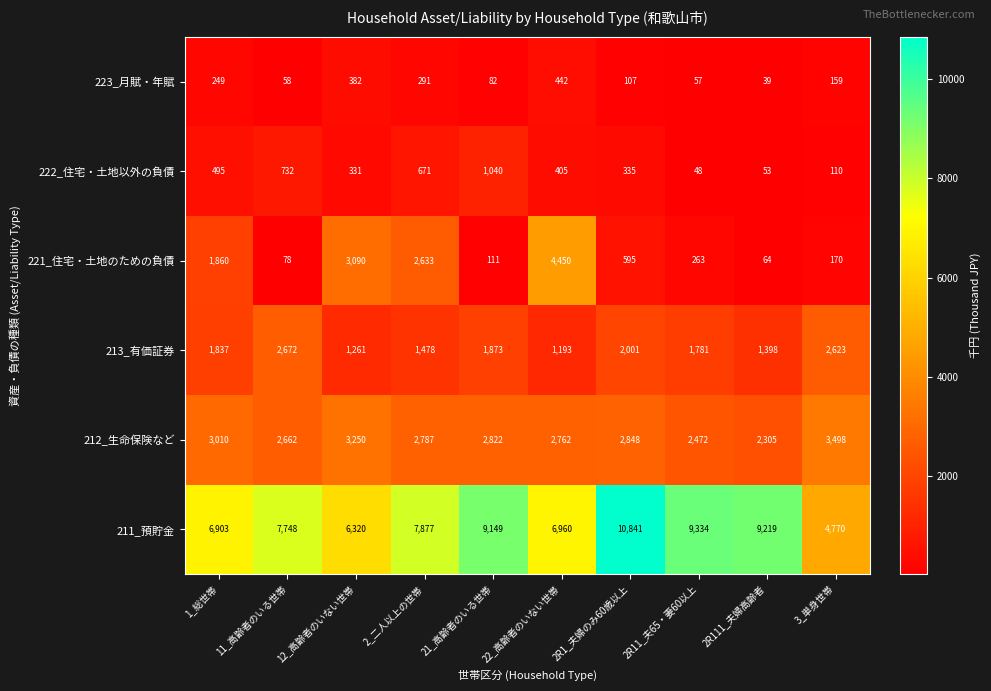

How many series are shown in this chart?

6